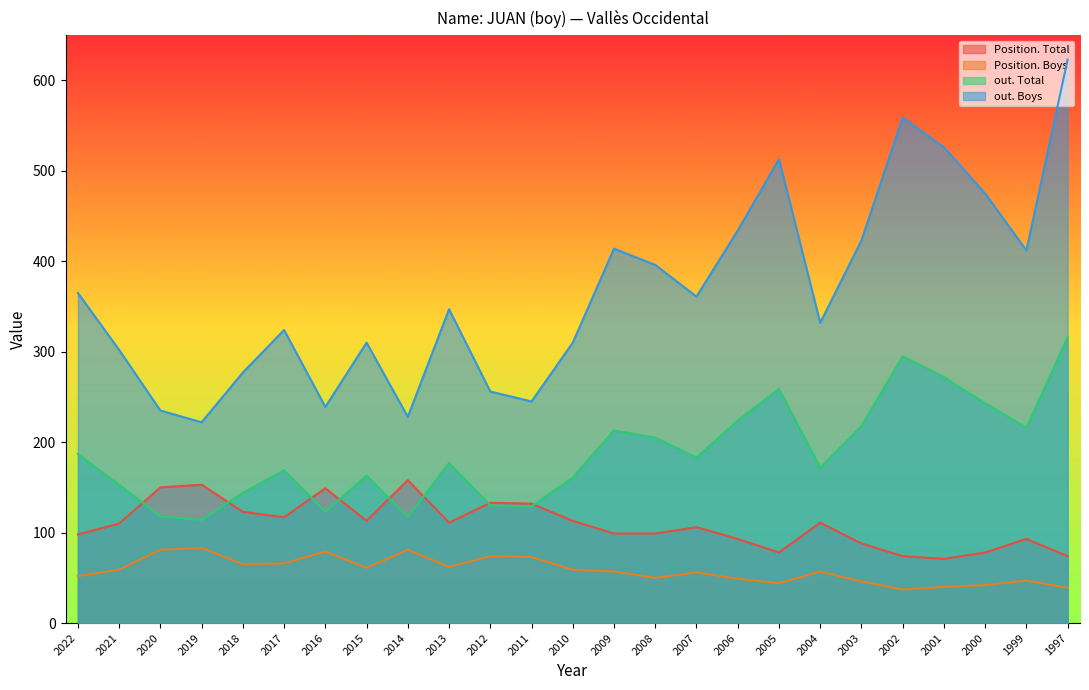

What is the value of the Position. Boys point at the 21st from the left?

37